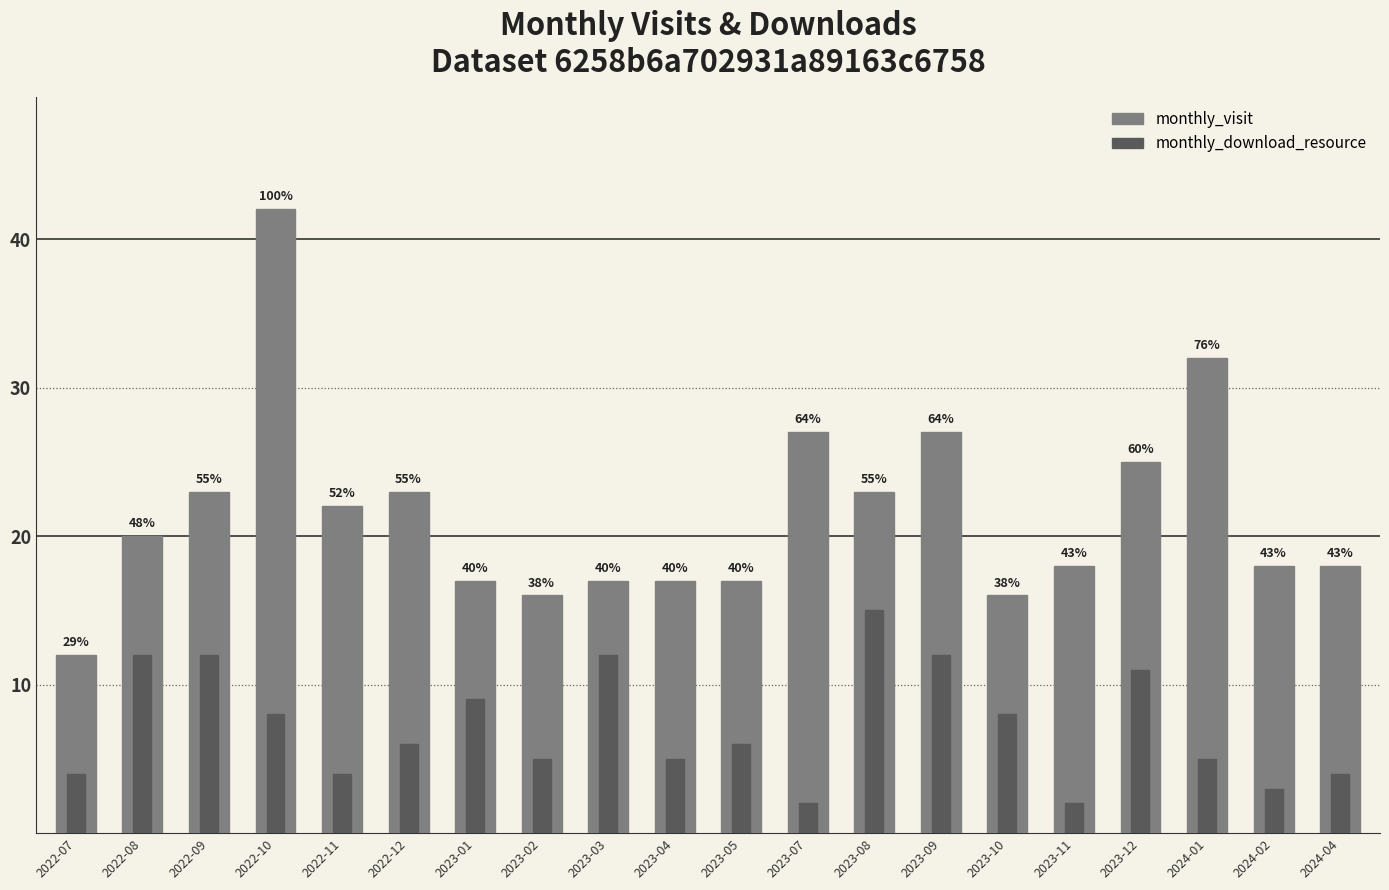

Does the chart contain stacked bars?

No